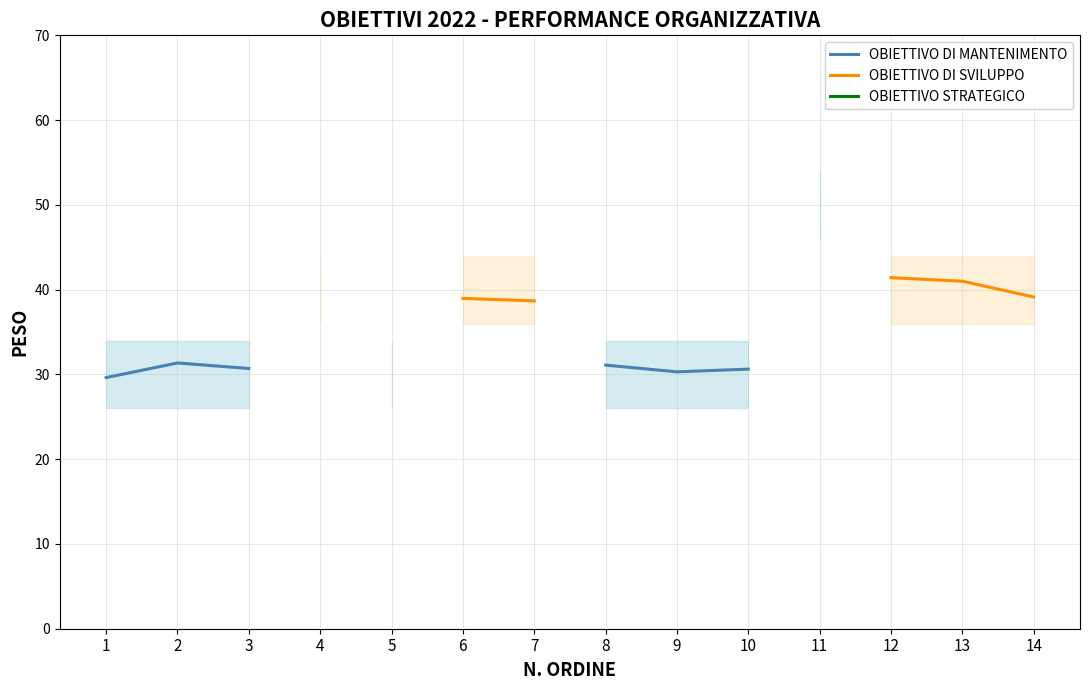

Which series changed the most between 3 and 8?

OBIETTIVO DI MANTENIMENTO